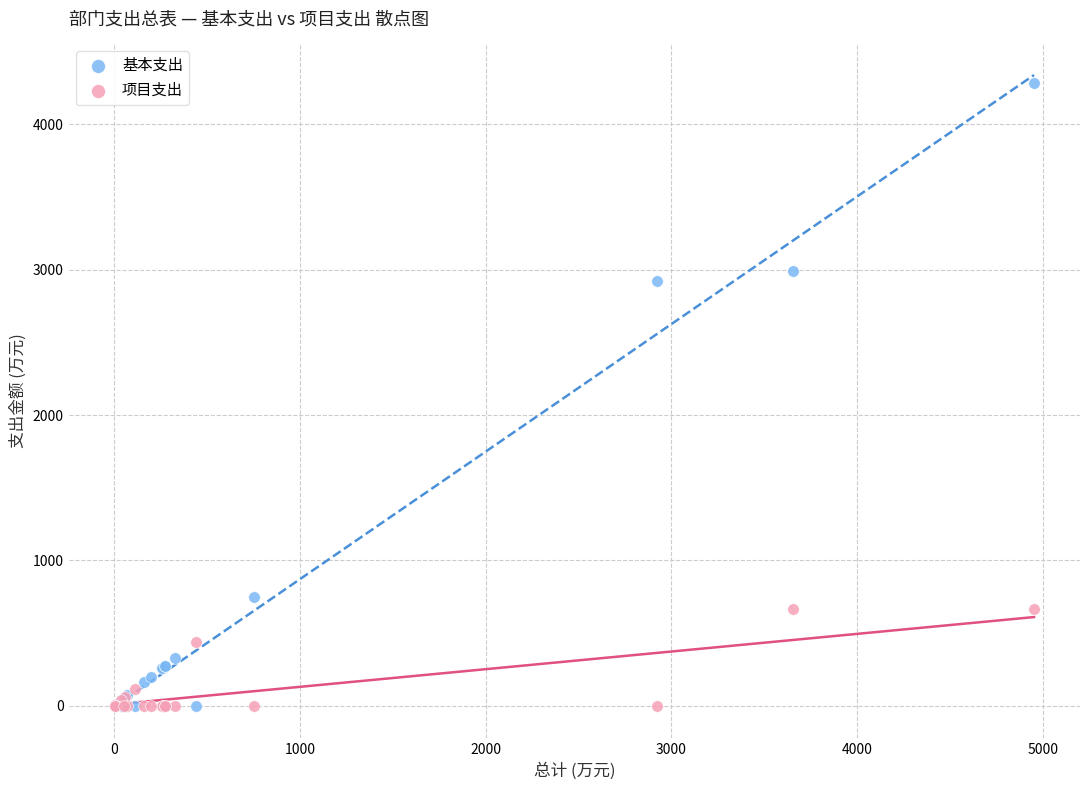

What are all the series names shown in the legend?

基本支出, 项目支出